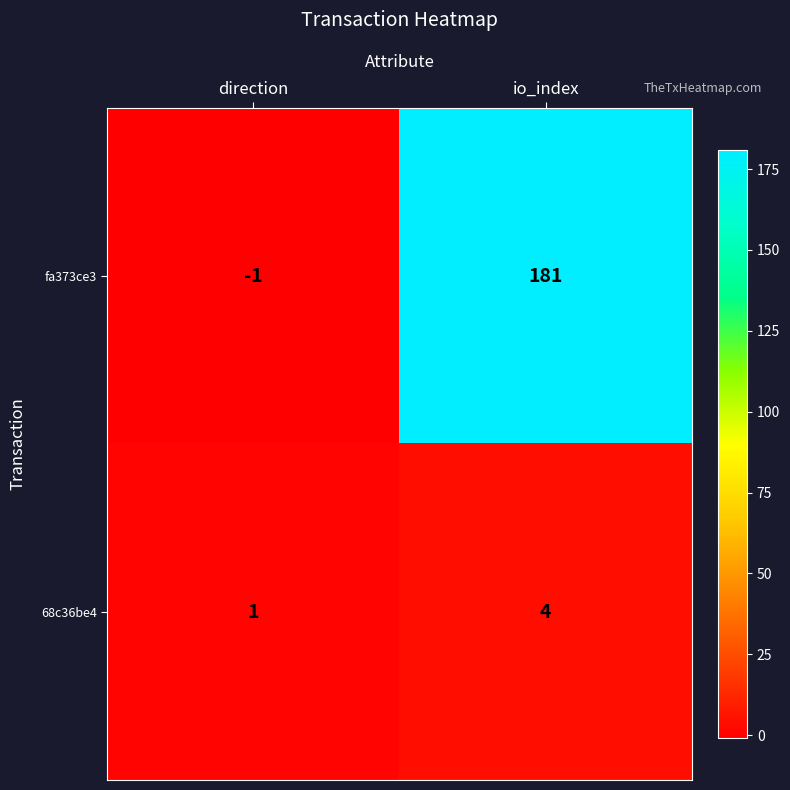

What is the sum of all fa373ce3 values?

180